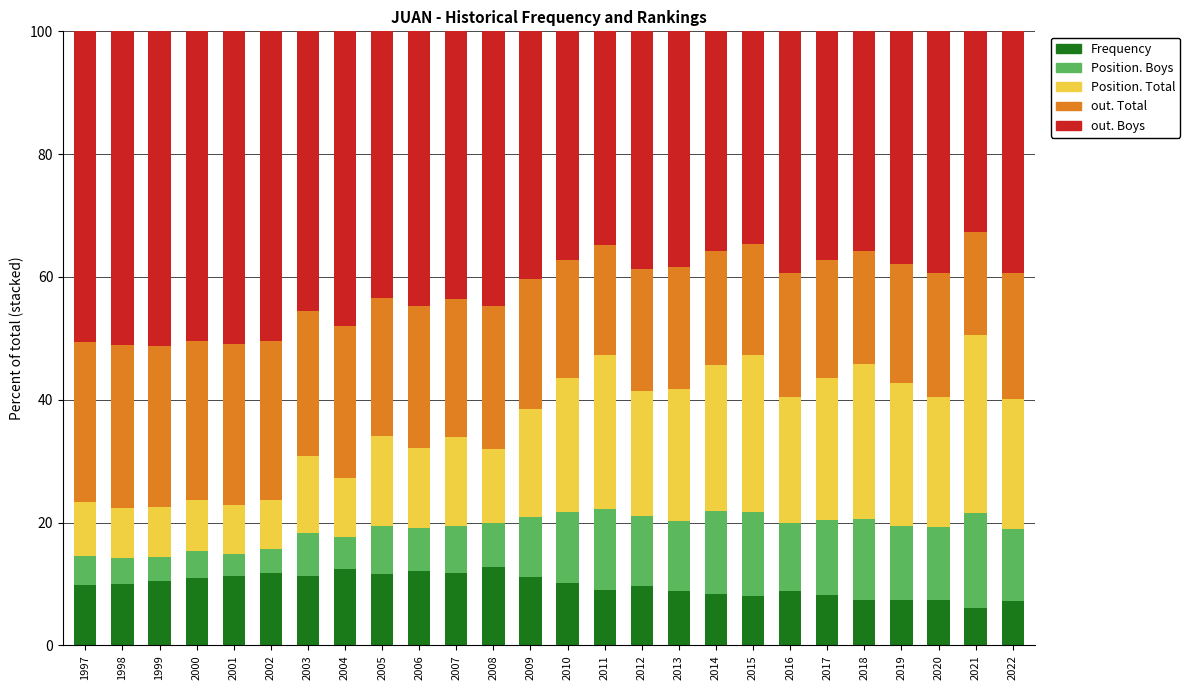

Are the bars grouped side by side (vs. stacked)?

No